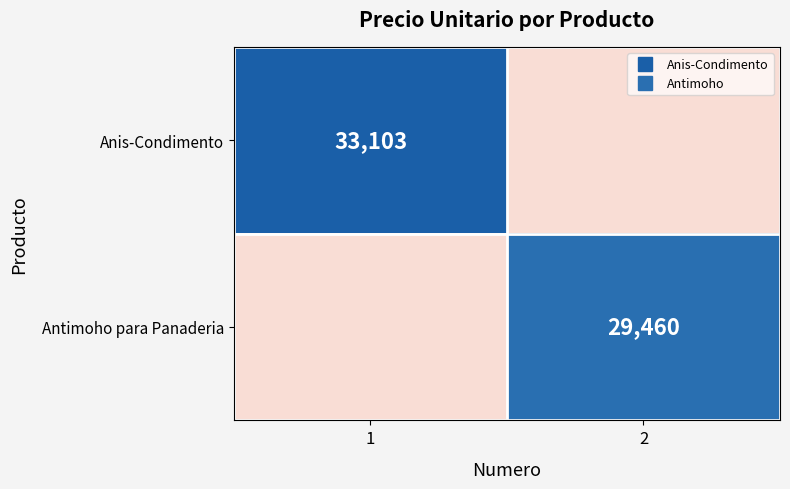

At how many categories does at least one series exceed 3516?

2